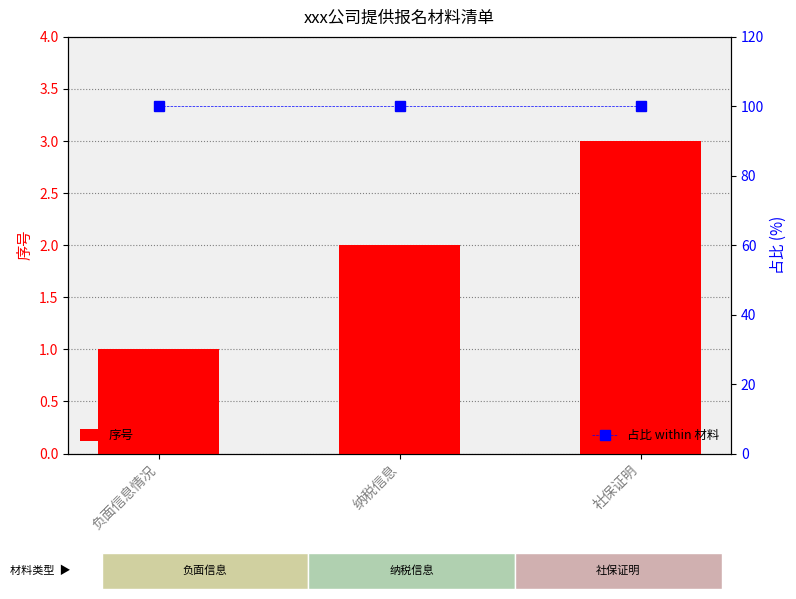

Is the value of 序号 at 纳税信息 greater than the value of 占比 within 材料 at 社保证明?

No